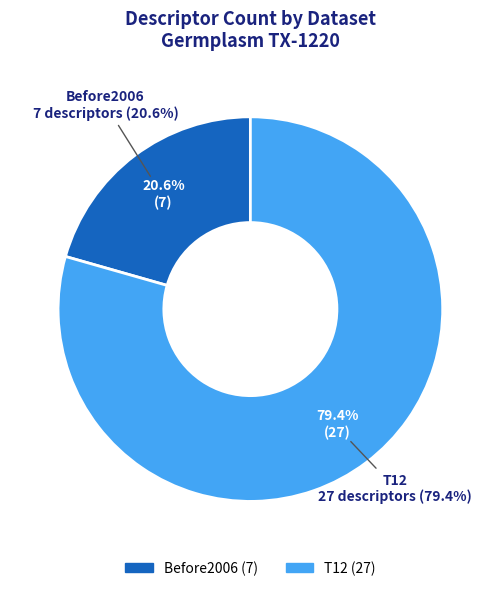

Is there a majority slice in this chart?

Yes